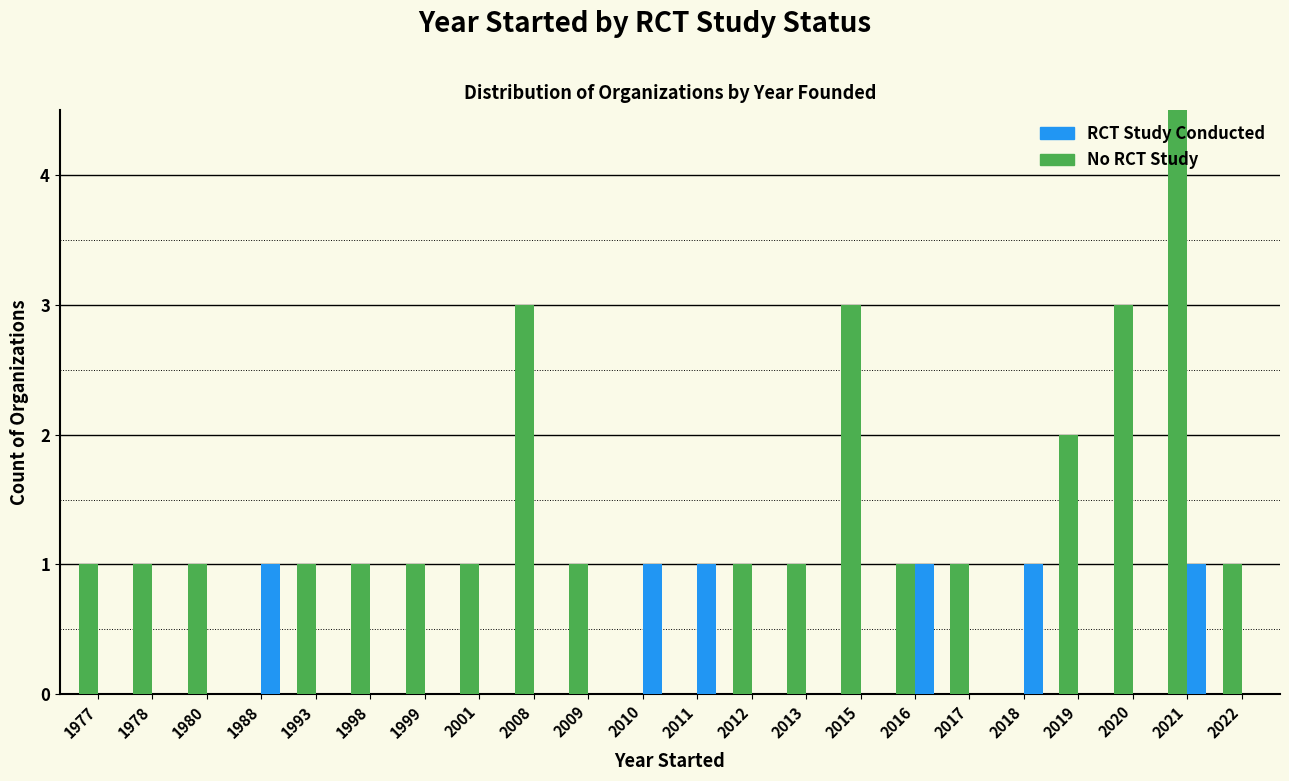

How many bars are there in each group?

2